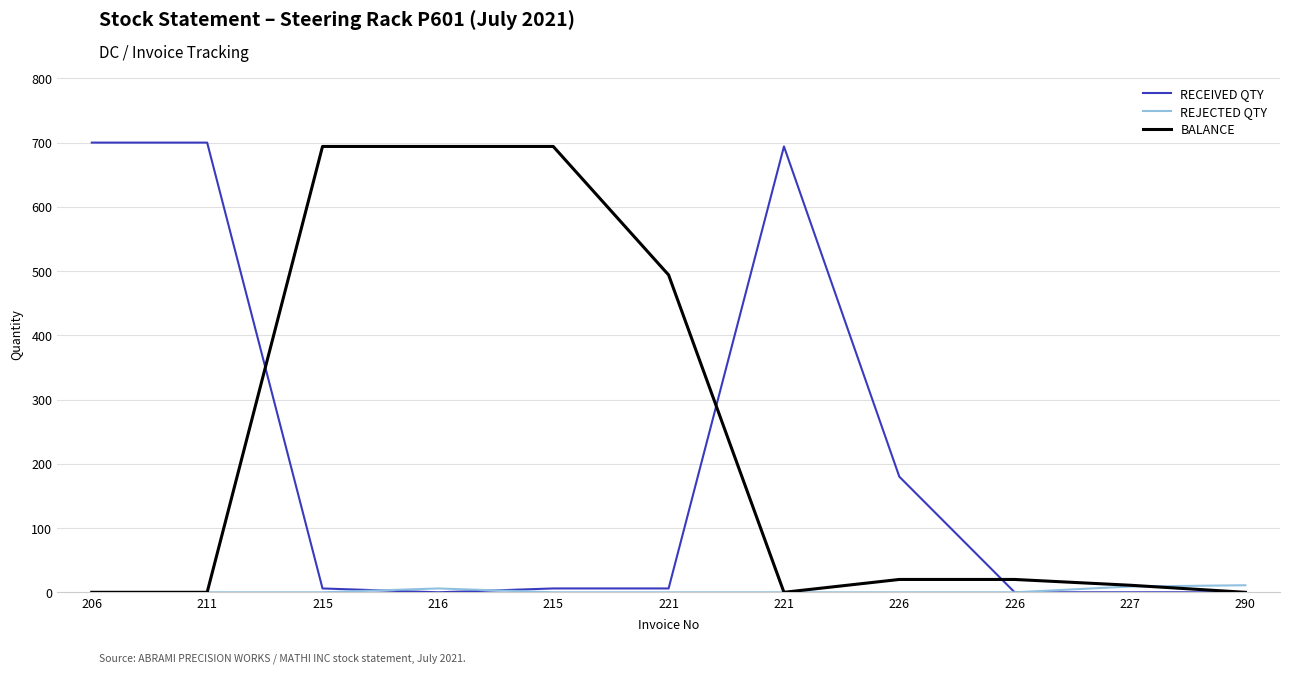

How many interior local valleys does the BALANCE series have?

1